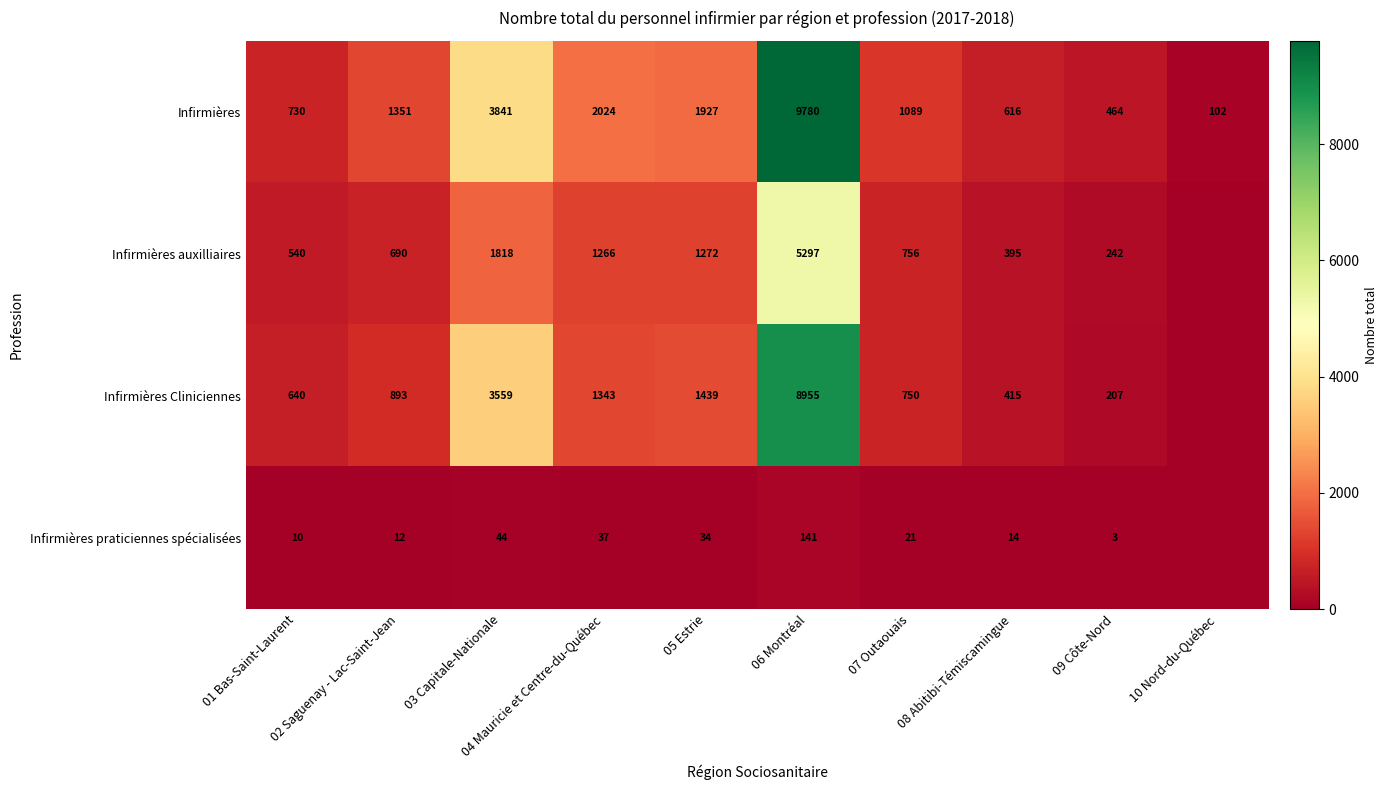

What value does the Infirmières series have at 05 Estrie, to the nearest 10?

1930